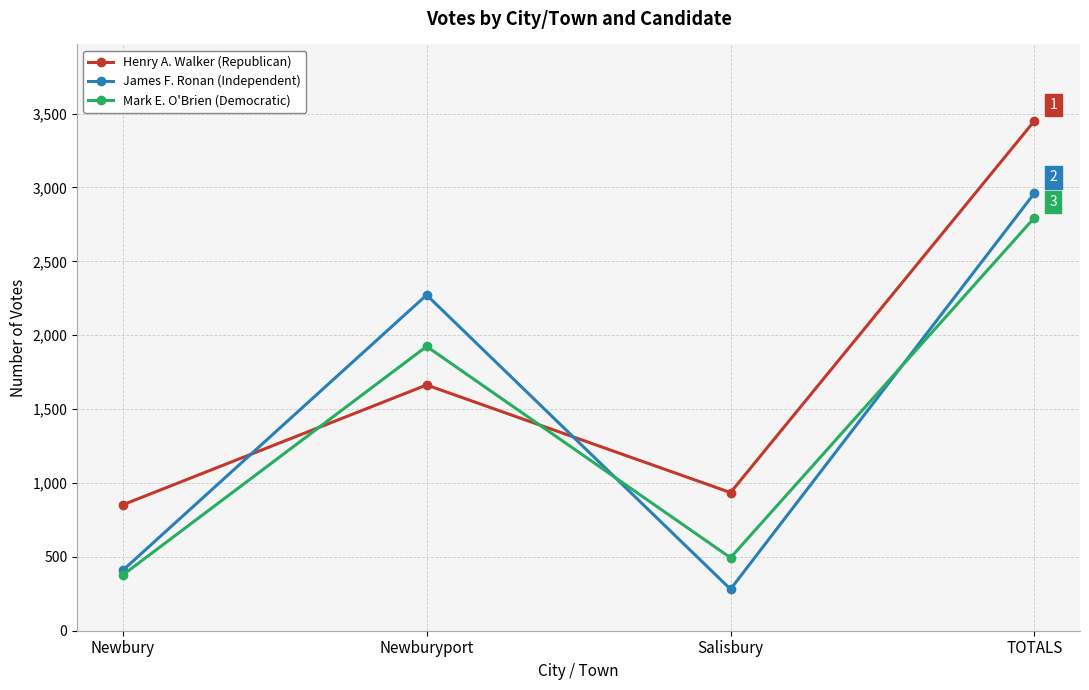

At how many categories does at least one series exceed 2534?

1